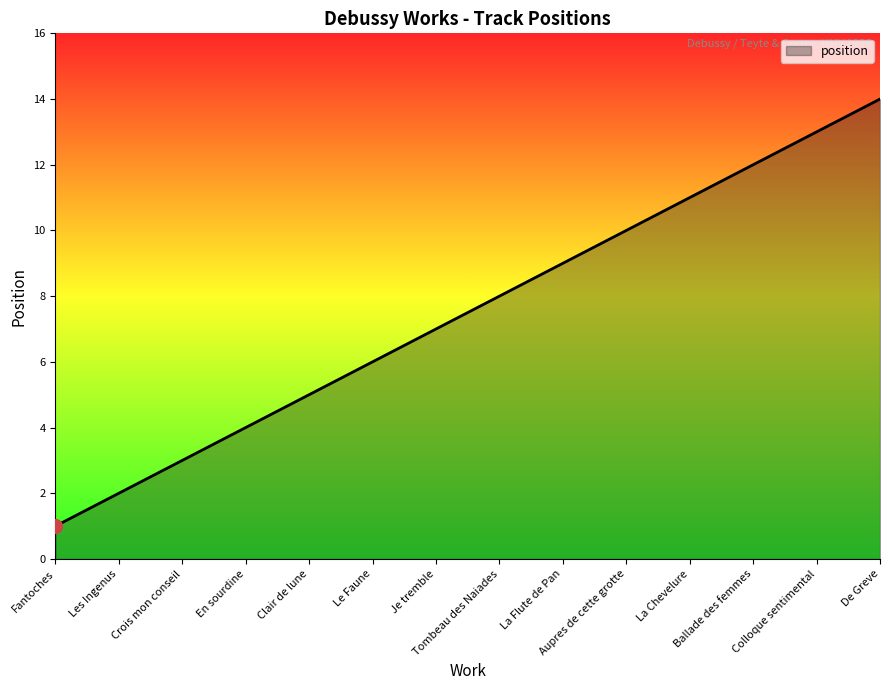

The chart shows a value of 4 at La Flute de Pan. True or false?

False